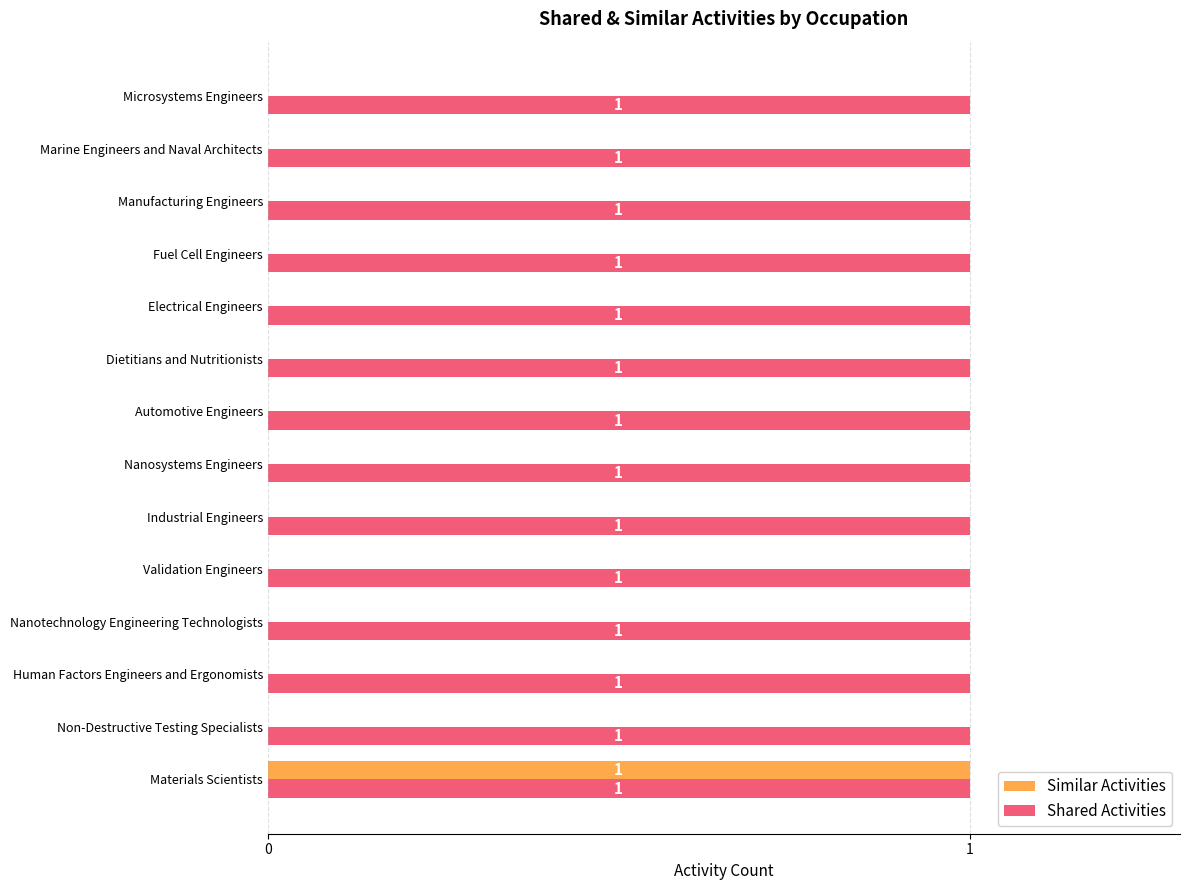

Is it true that Similar Activities equals 0 at Industrial Engineers?

True